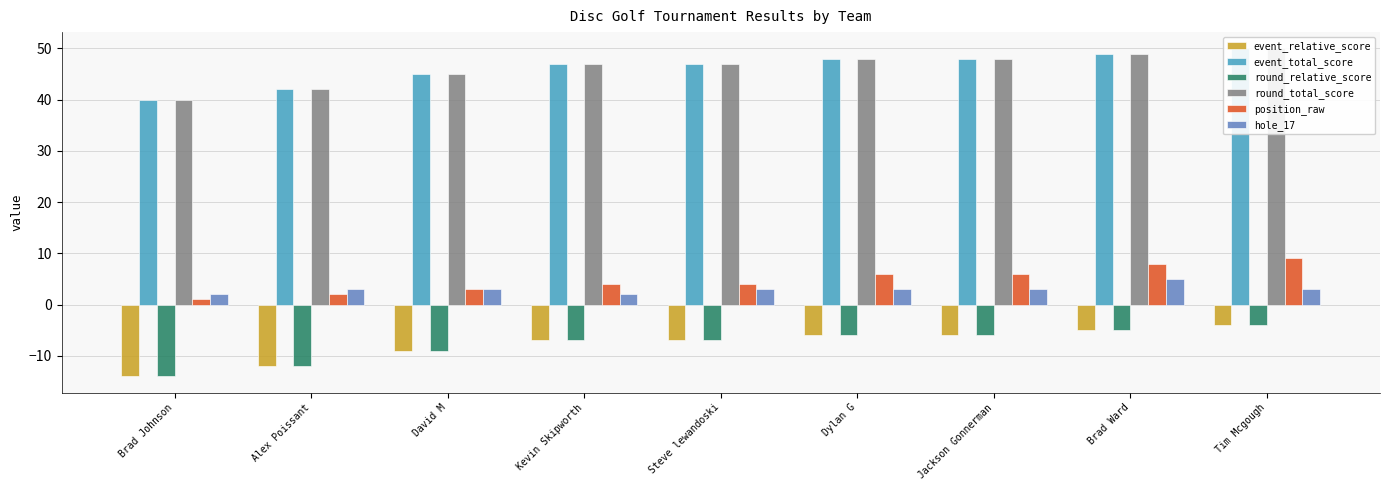

What value does the round_total_score series have at Steve lewandoski?

47